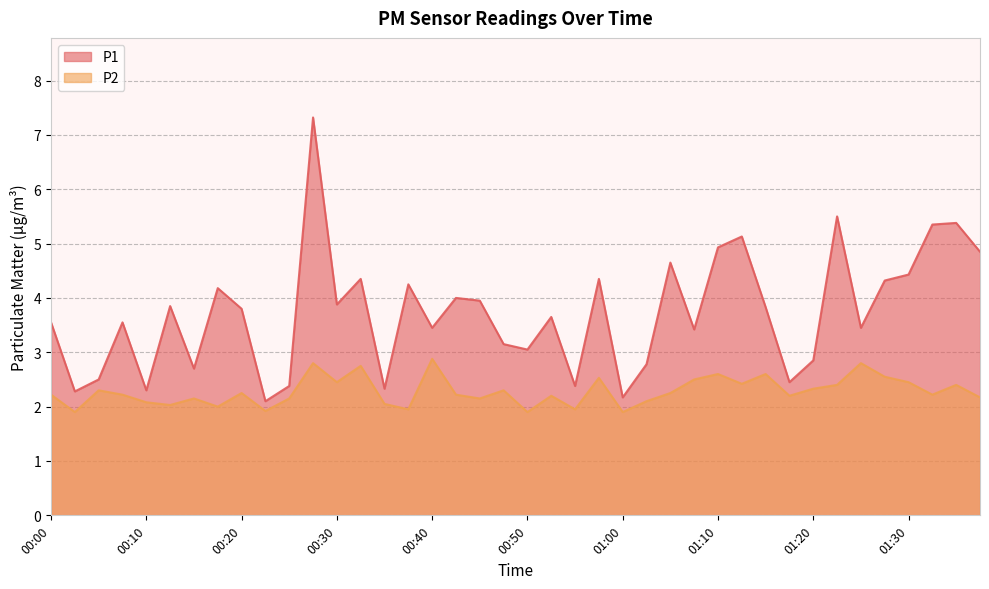

Reading left to right, extract all data points from this chart.

P1: 00:00=3.5	00:02=2.3	00:05=2.5	00:08=3.5	00:10=2.3	00:13=3.9	00:15=2.7	00:17=4.2	00:20=3.8	00:22=2.1	00:25=2.4	00:27=7.3	00:30=3.9	00:32=4.3	00:35=2.3	00:37=4.2	00:40=3.5	00:42=4.0	00:45=4.0	00:47=3.1	00:50=3.0	00:52=3.6	00:55=2.4	00:57=4.3	01:00=2.2	01:02=2.8	01:05=4.7	01:07=3.4	01:10=4.9	01:12=5.1	01:15=3.8	01:18=2.5	01:20=2.9	01:23=5.5	01:25=3.5	01:28=4.3	01:30=4.4	01:33=5.3	01:35=5.4	01:38=4.8
P2: 00:00=2.2	00:02=1.9	00:05=2.3	00:08=2.2	00:10=2.1	00:13=2.0	00:15=2.1	00:17=2.0	00:20=2.2	00:22=1.9	00:25=2.1	00:27=2.8	00:30=2.5	00:32=2.8	00:35=2.0	00:37=1.9	00:40=2.9	00:42=2.2	00:45=2.1	00:47=2.3	00:50=1.9	00:52=2.2	00:55=1.9	00:57=2.5	01:00=1.9	01:02=2.1	01:05=2.2	01:07=2.5	01:10=2.6	01:12=2.4	01:15=2.6	01:18=2.2	01:20=2.3	01:23=2.4	01:25=2.8	01:28=2.5	01:30=2.5	01:33=2.2	01:35=2.4	01:38=2.2